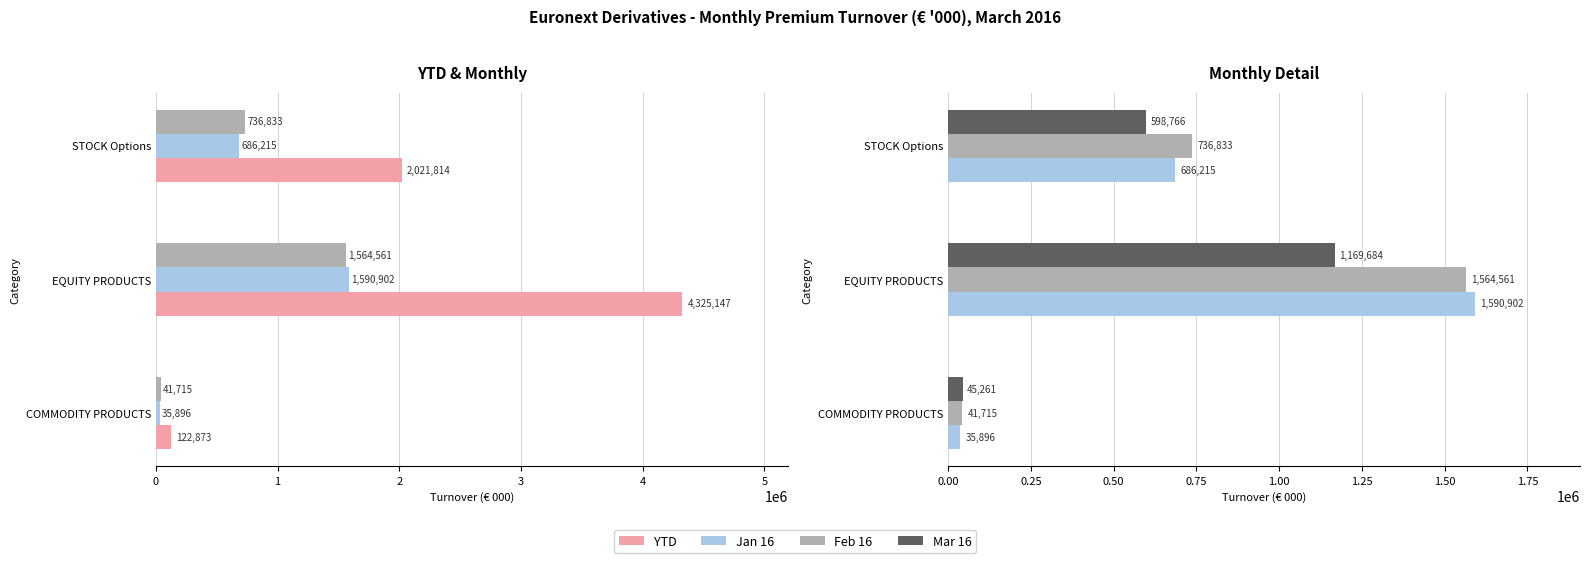

Reading left to right, list all the values displayed in this chart.

YTD: 122872.9	4325147.2	2021814.0
Jan 16: 35896.5	1590902.4	686215.1
Feb 16: 41715.0	1564560.9	736833.0
Mar 16: 45261.3	1169684.0	598765.9